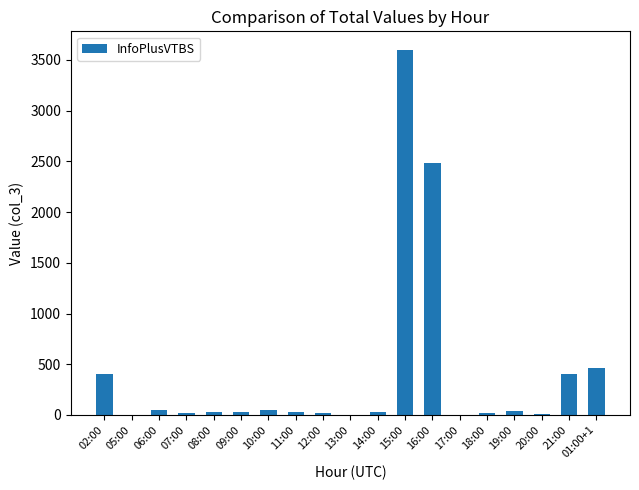

True or false: the data shows 32 at 09:00.

True